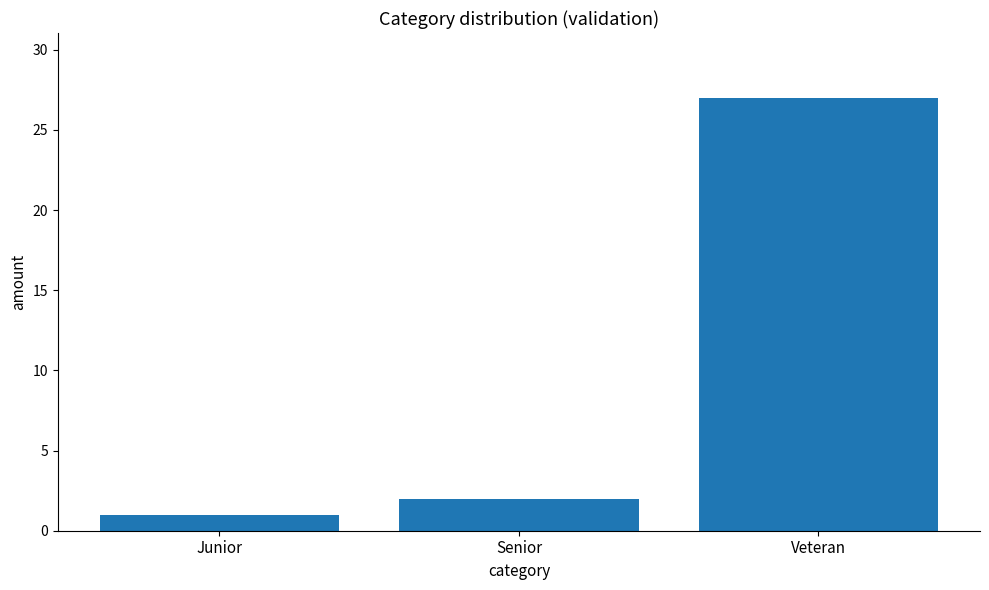

Reading left to right, what are all the values shown in this chart?

Junior=1	Senior=2	Veteran=27